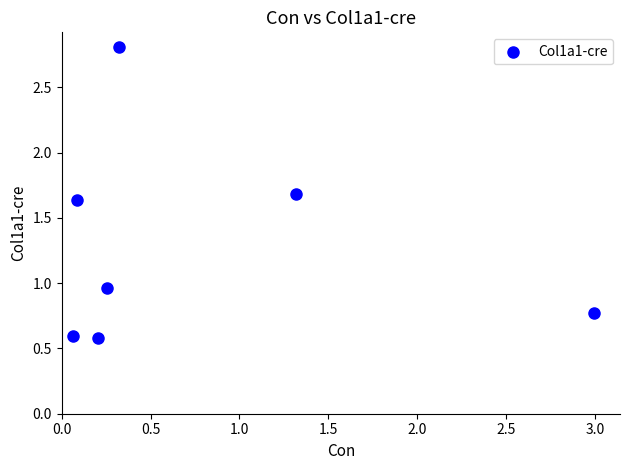

What is the range of Y values (max minus min)?

2.2